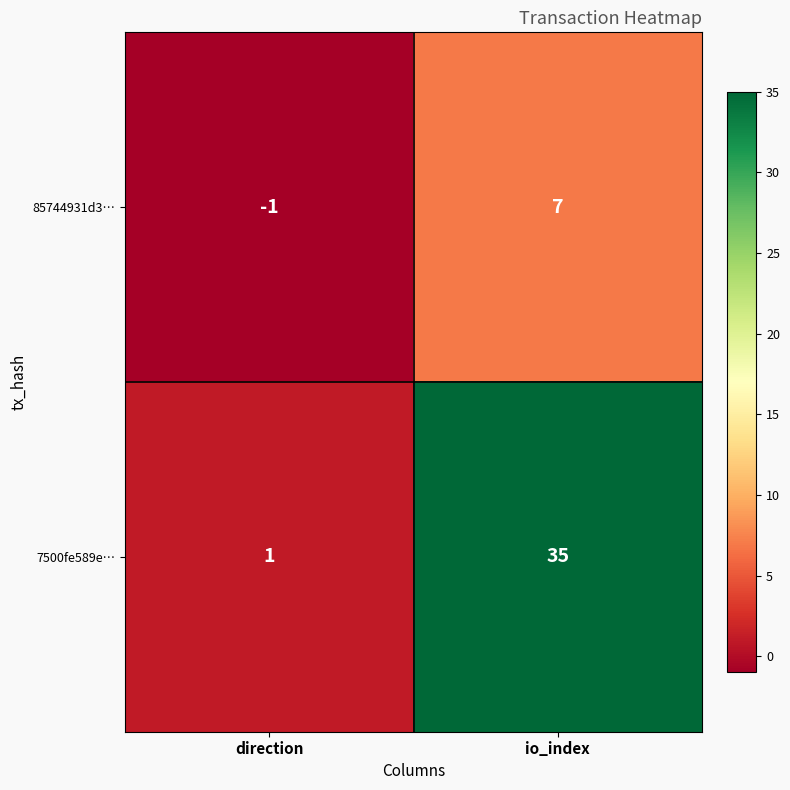

What is the average value of the 7500fe589e… series?

18